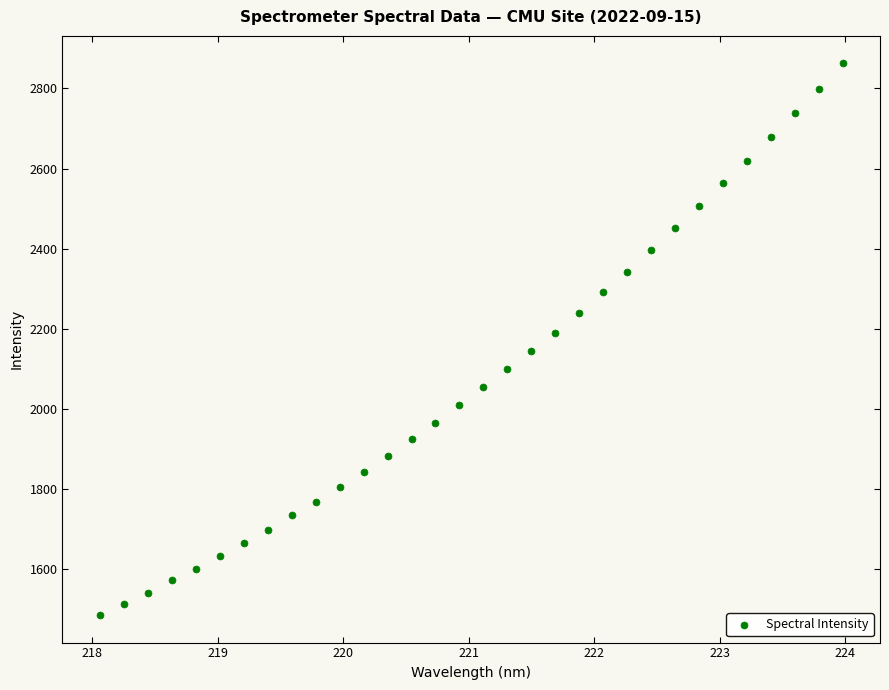

What is the range of Y values (max minus min)?

1377.9